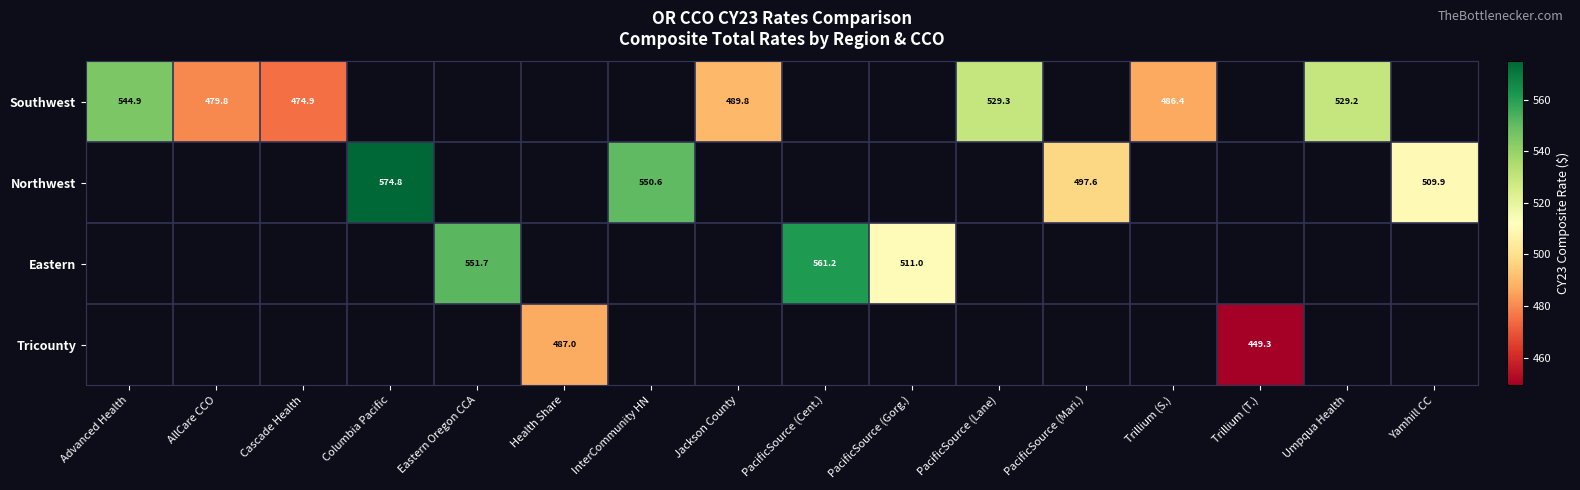

Is the value of Eastern at PacificSource (Gorg.) greater than the value of Northwest at PacificSource (Mari.)?

Yes